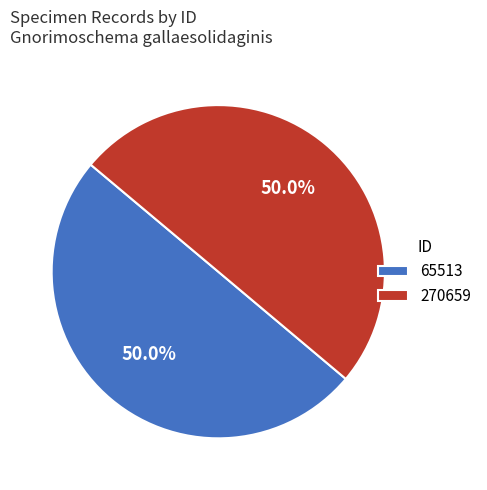

How many segments does this pie chart have?

2